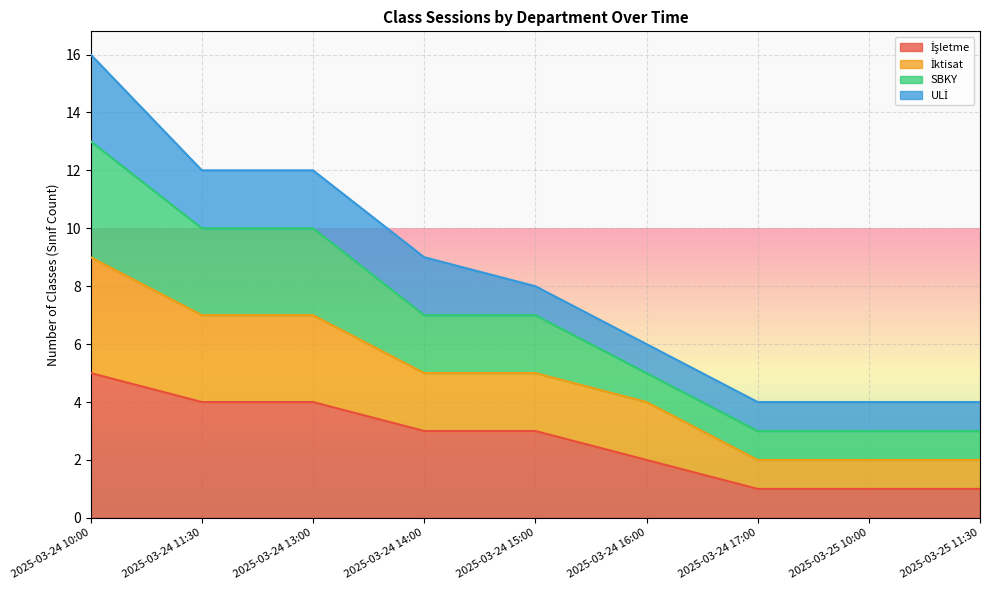

At which category is the sum across all series the highest?

2025-03-24 10:00